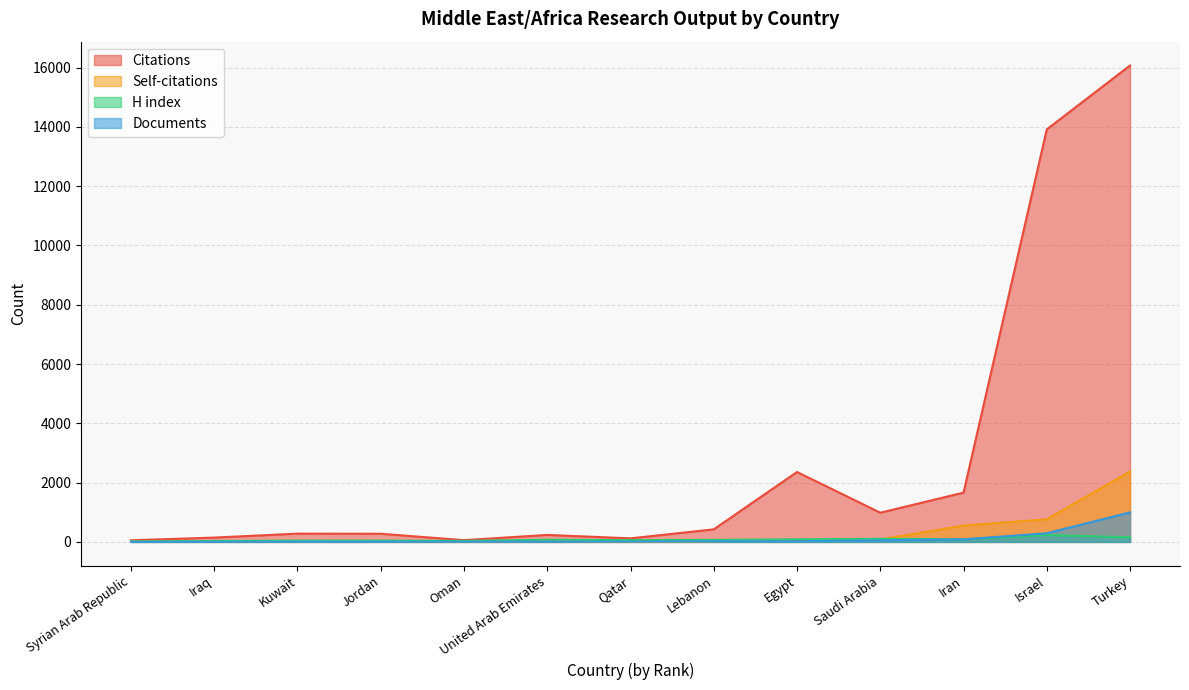

What is the label of the 6th point from the right?

Lebanon